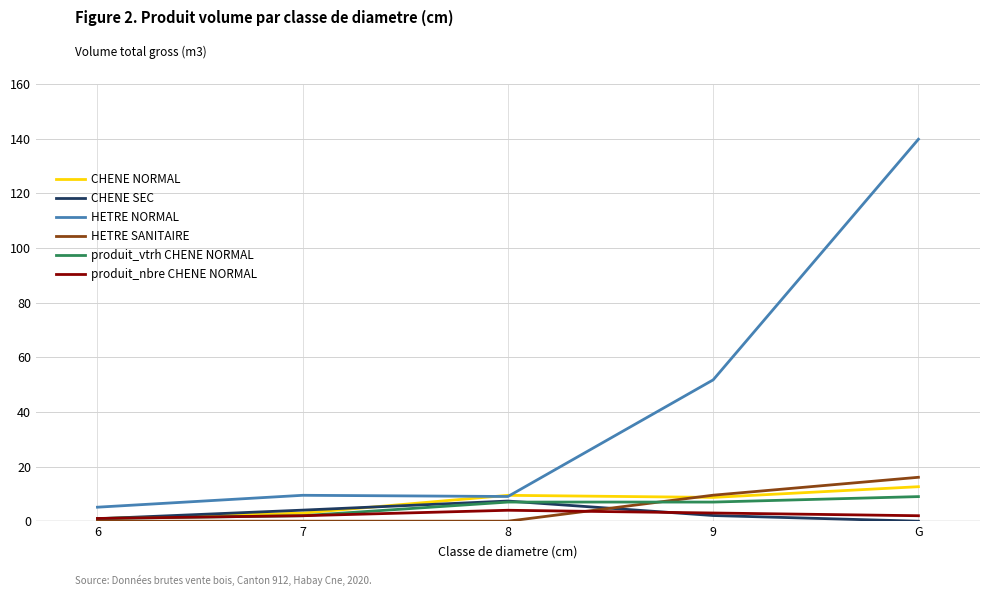

True or false: HETRE SANITAIRE and produit_vtrh CHENE NORMAL intersect in this chart.

True